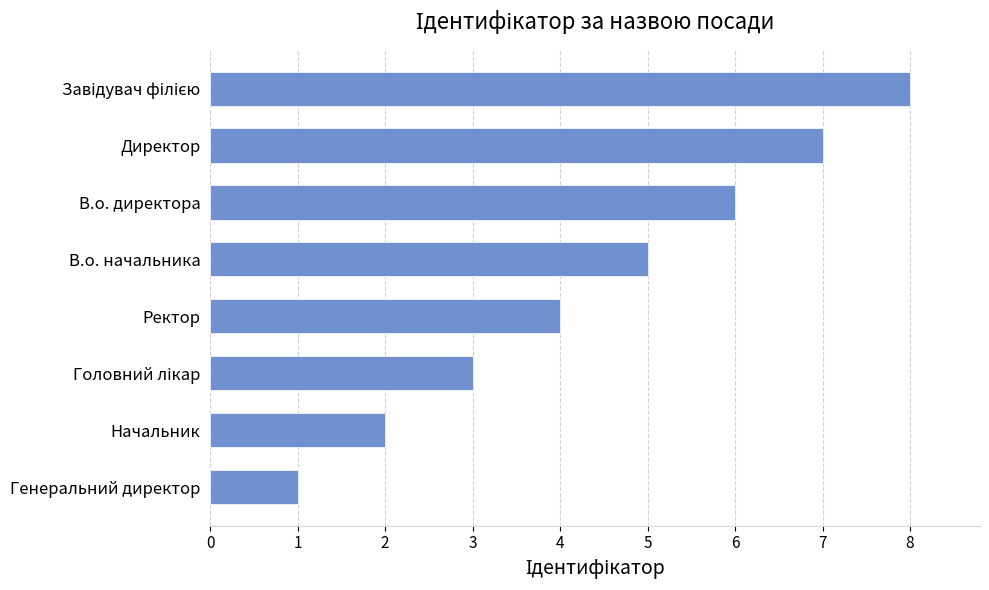

How many values are between 3 and 7?

5